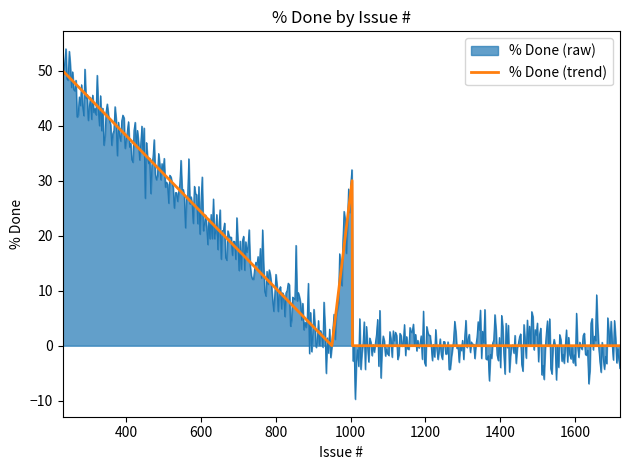

The value at 1400 is 18. True or false?

False